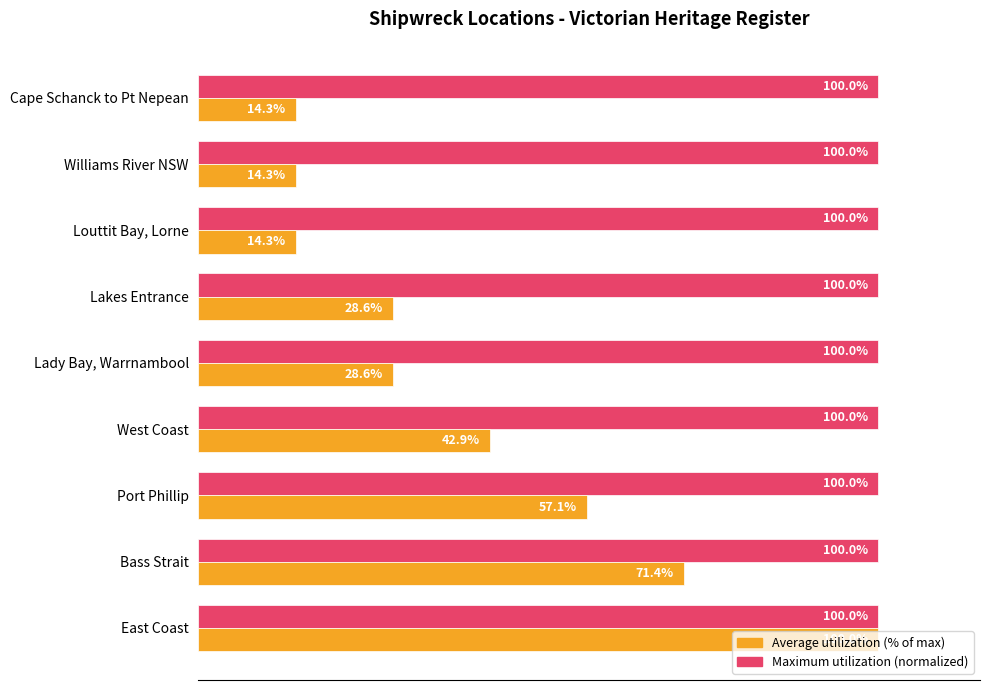

At which category is the sum across all series the highest?

East Coast